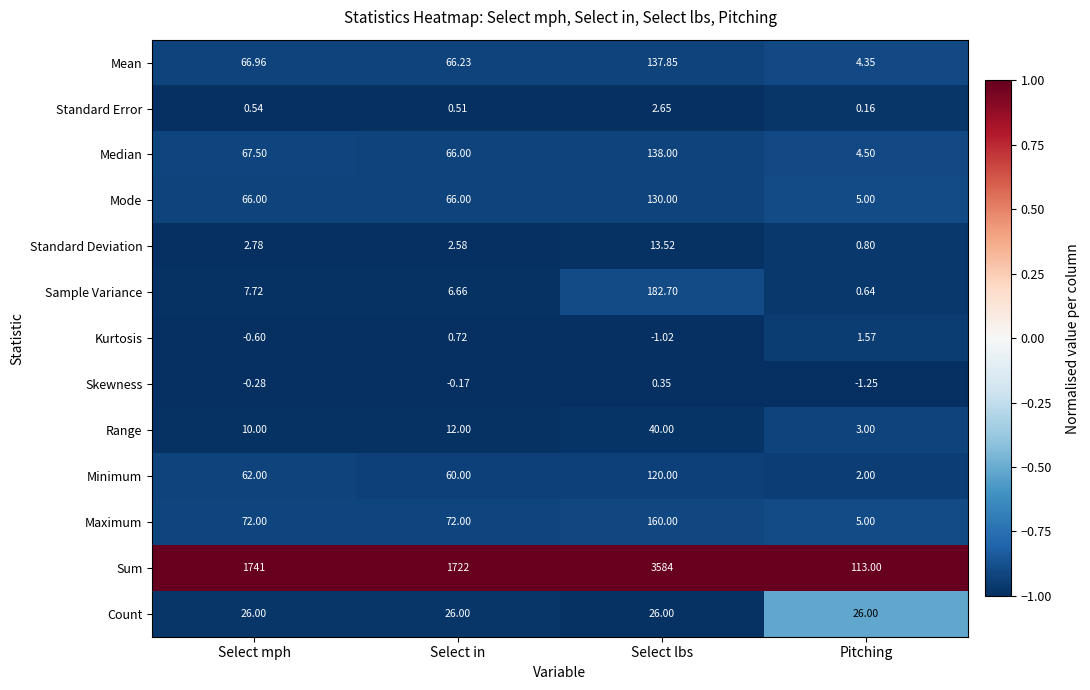

Which series has the widest spread of values?

Sum